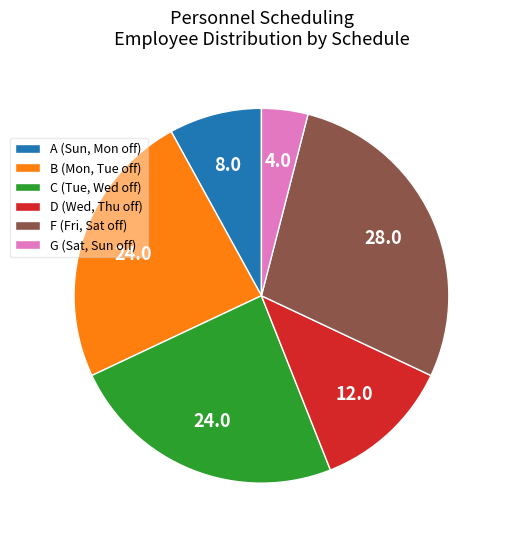

What is the ratio of the value at A (Sun, Mon off) to the value at C (Tue, Wed off)?

0.3